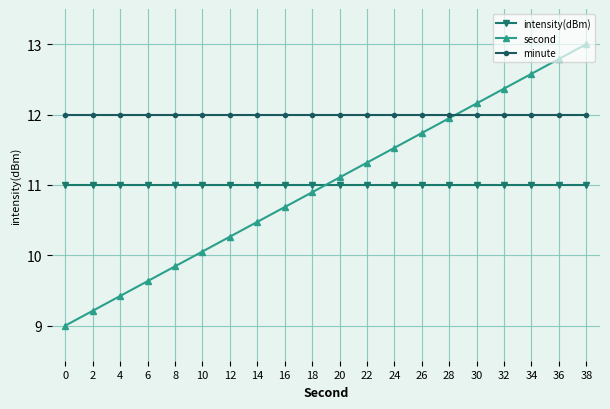

Reading left to right, what are all the values shown in this chart?

intensity(dBm): 0=11.0	2=11.0	4=11.0	6=11.0	8=11.0	10=11.0	12=11.0	14=11.0	16=11.0	18=11.0	20=11.0	22=11.0	24=11.0	26=11.0	28=11.0	30=11.0	32=11.0	34=11.0	36=11.0	38=11.0
second: 0=9.0	2=9.2	4=9.4	6=9.6	8=9.8	10=10.1	12=10.3	14=10.5	16=10.7	18=10.9	20=11.1	22=11.3	24=11.5	26=11.7	28=11.9	30=12.2	32=12.4	34=12.6	36=12.8	38=13.0
minute: 0=12.0	2=12.0	4=12.0	6=12.0	8=12.0	10=12.0	12=12.0	14=12.0	16=12.0	18=12.0	20=12.0	22=12.0	24=12.0	26=12.0	28=12.0	30=12.0	32=12.0	34=12.0	36=12.0	38=12.0